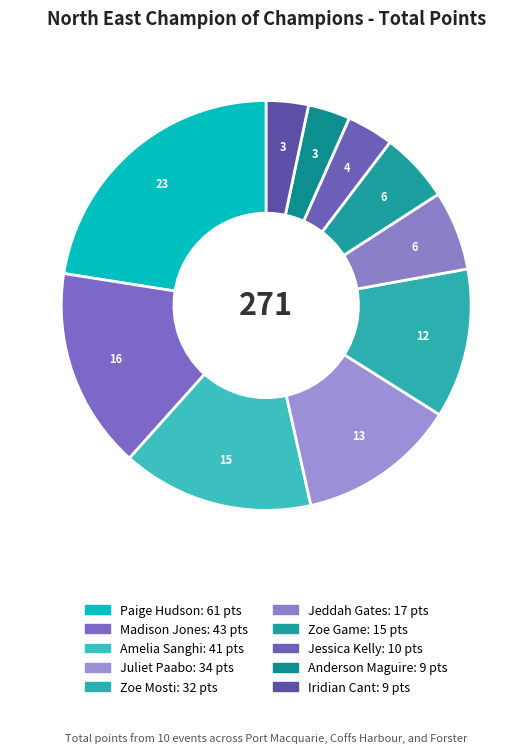

The Paige Hudson slice represents 23% of the pie. True or false?

True